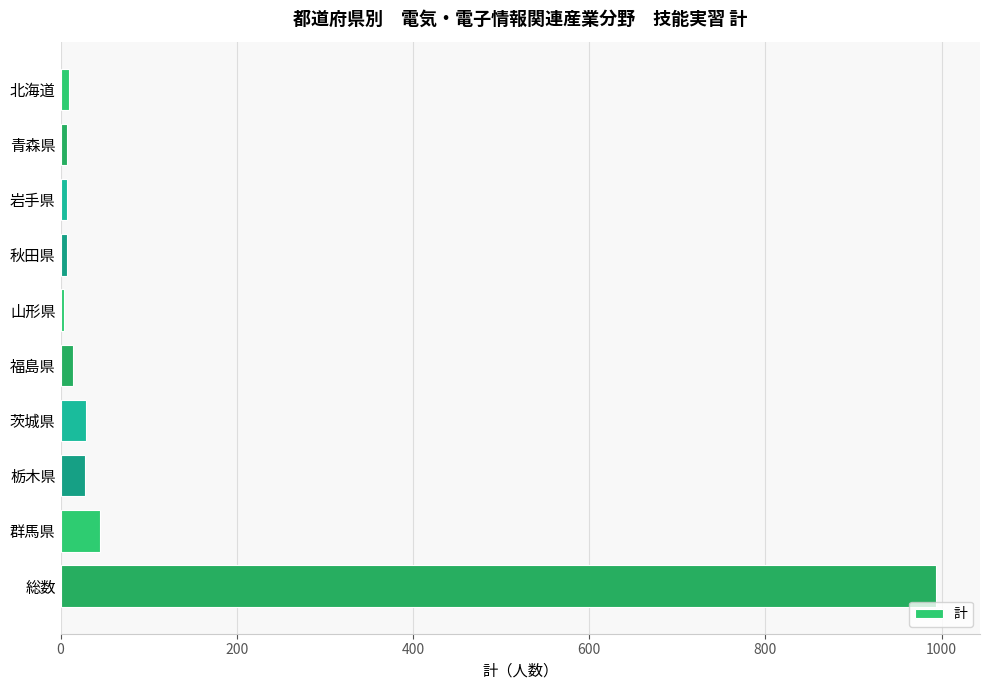

Are the bars grouped side by side (vs. stacked)?

No